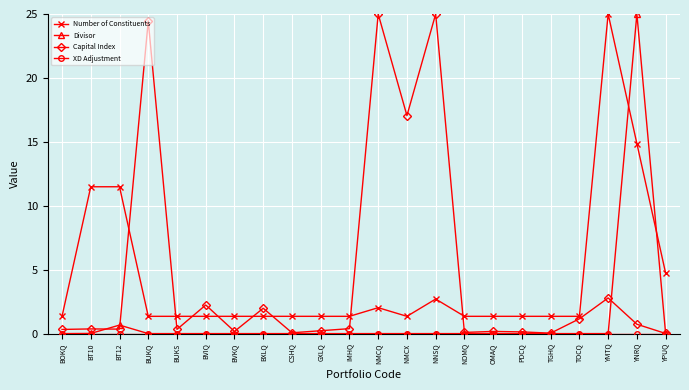

What is the difference between the highest and lowest values at YNRQ?

25.0